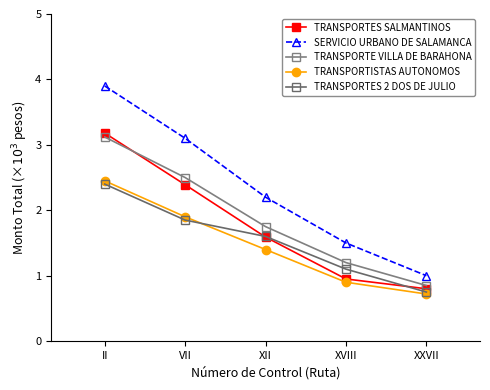

How many lines are shown in the chart?

5